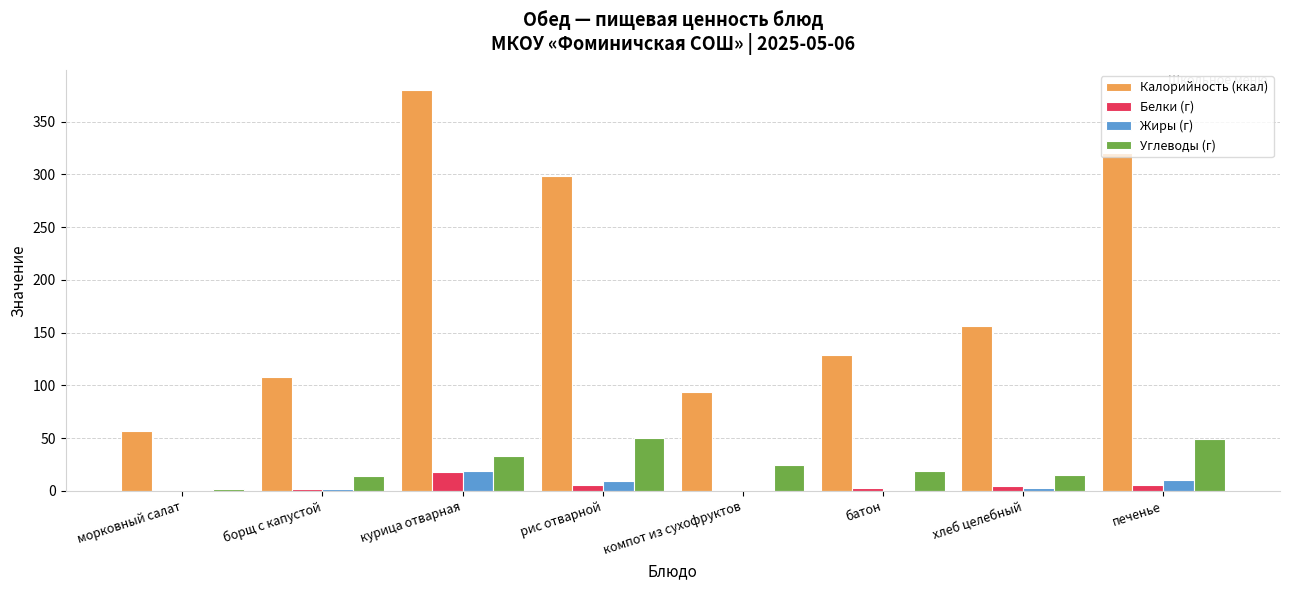

How many series are shown in this chart?

4